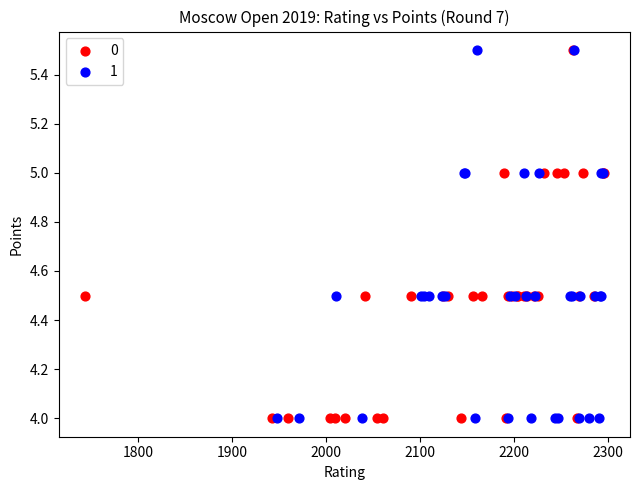

What are all the series names shown in the legend?

0, 1